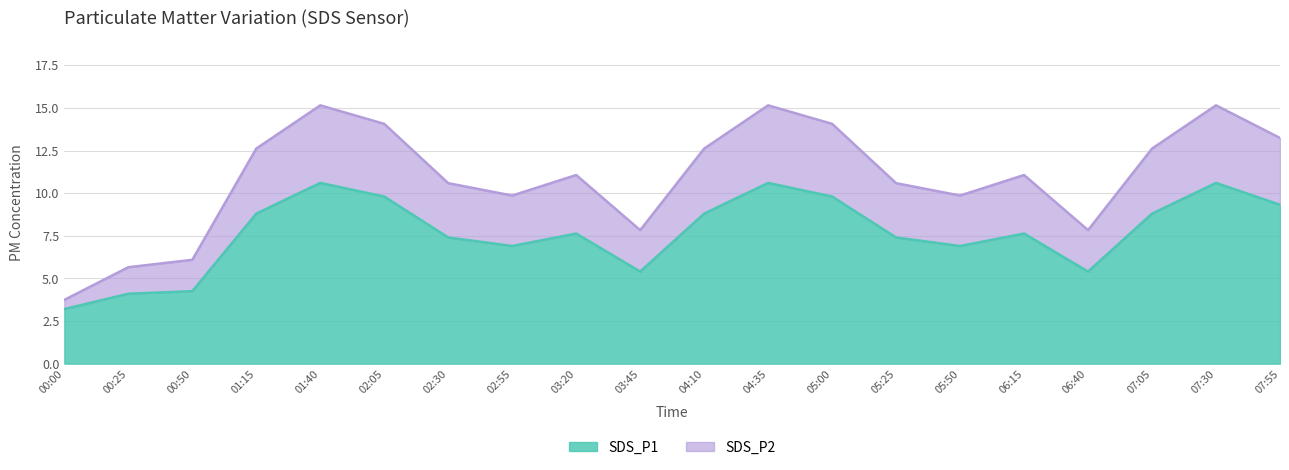

Does the chart display data point markers on the line(s)?

No